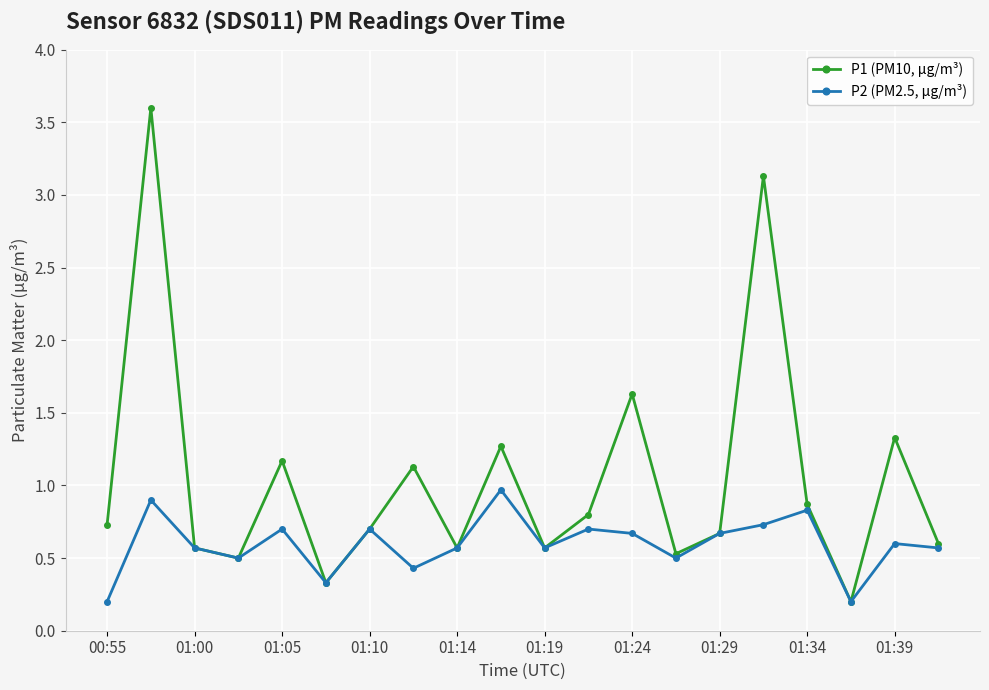

Which series has the widest spread of values?

P1 (PM10, µg/m³)